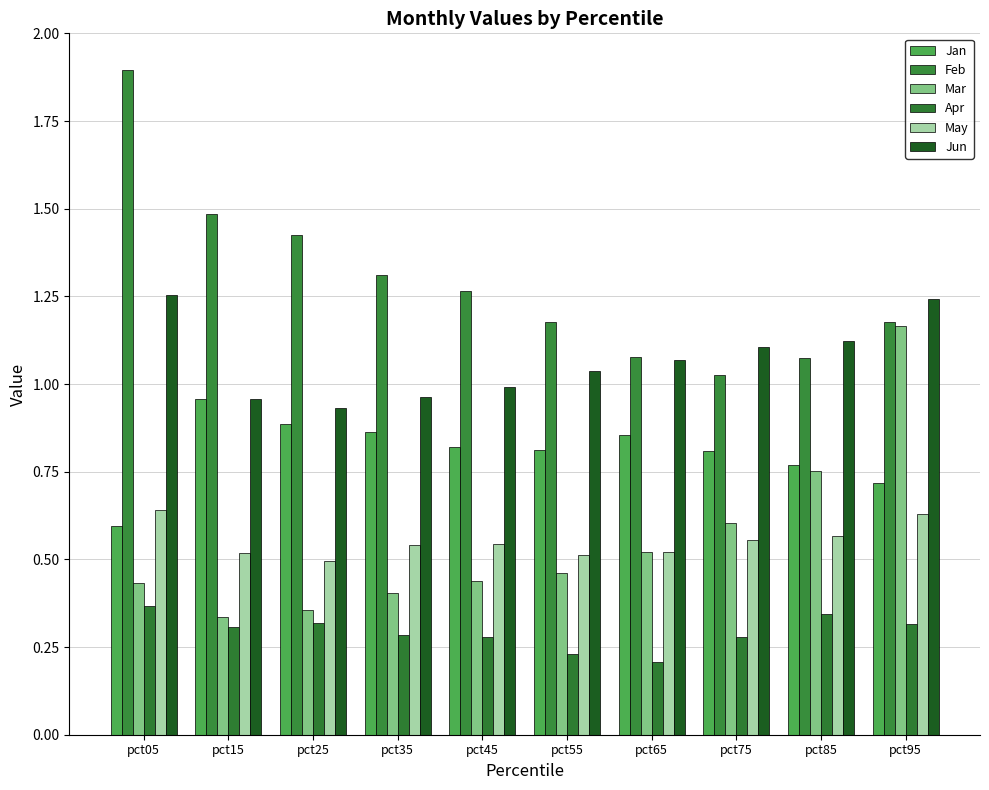

Rank the categories by Mar value from highest to lowest.

pct95, pct85, pct75, pct65, pct55, pct45, pct05, pct35, pct25, pct15